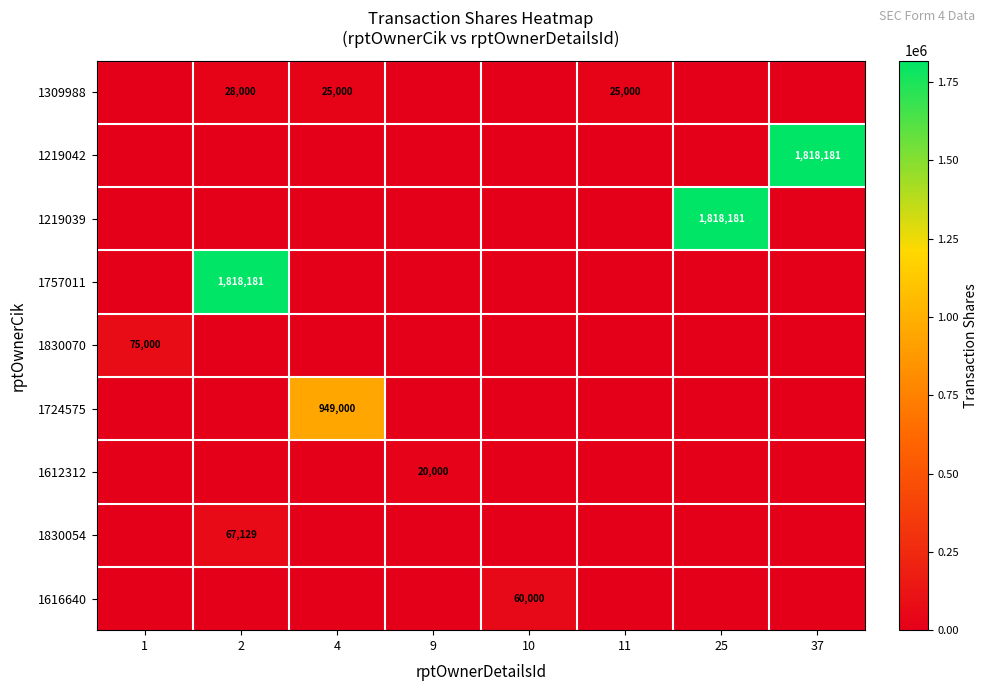

How many categories are shown in the chart?

8